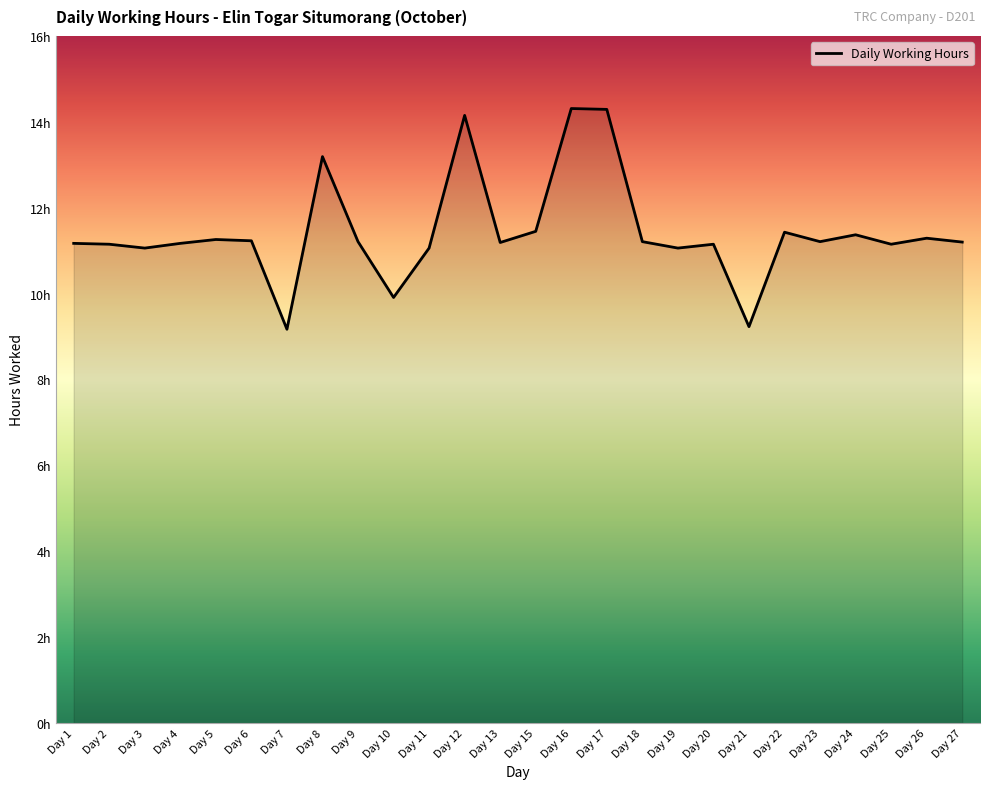

Does the chart display data point markers on the line(s)?

No